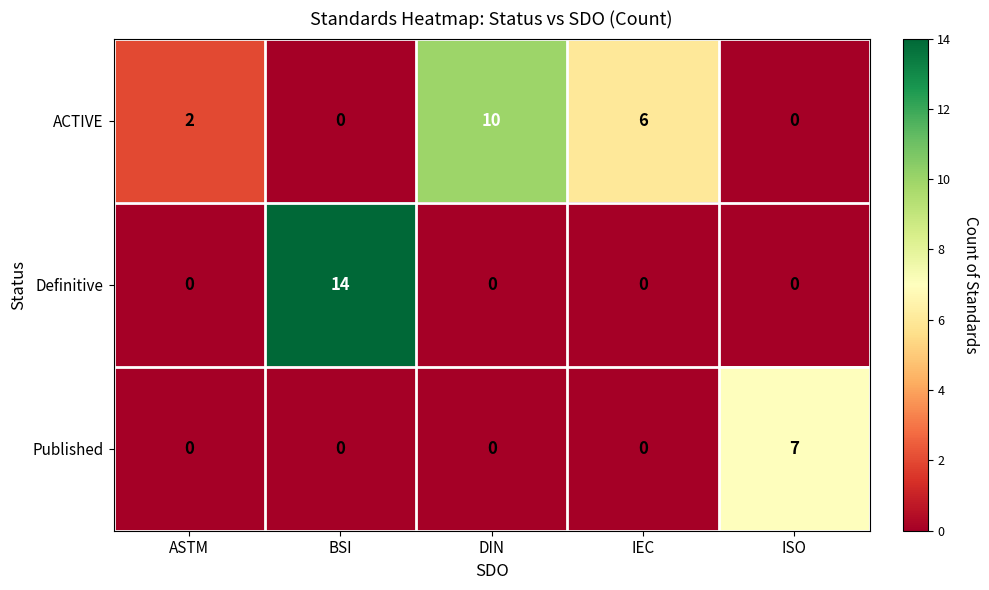

What is the difference between the maximum and minimum values in the Definitive series?

14